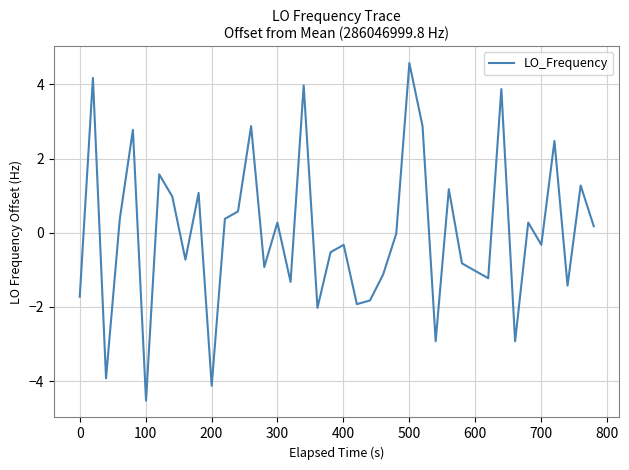

What is the difference between the maximum and minimum values?

9.1